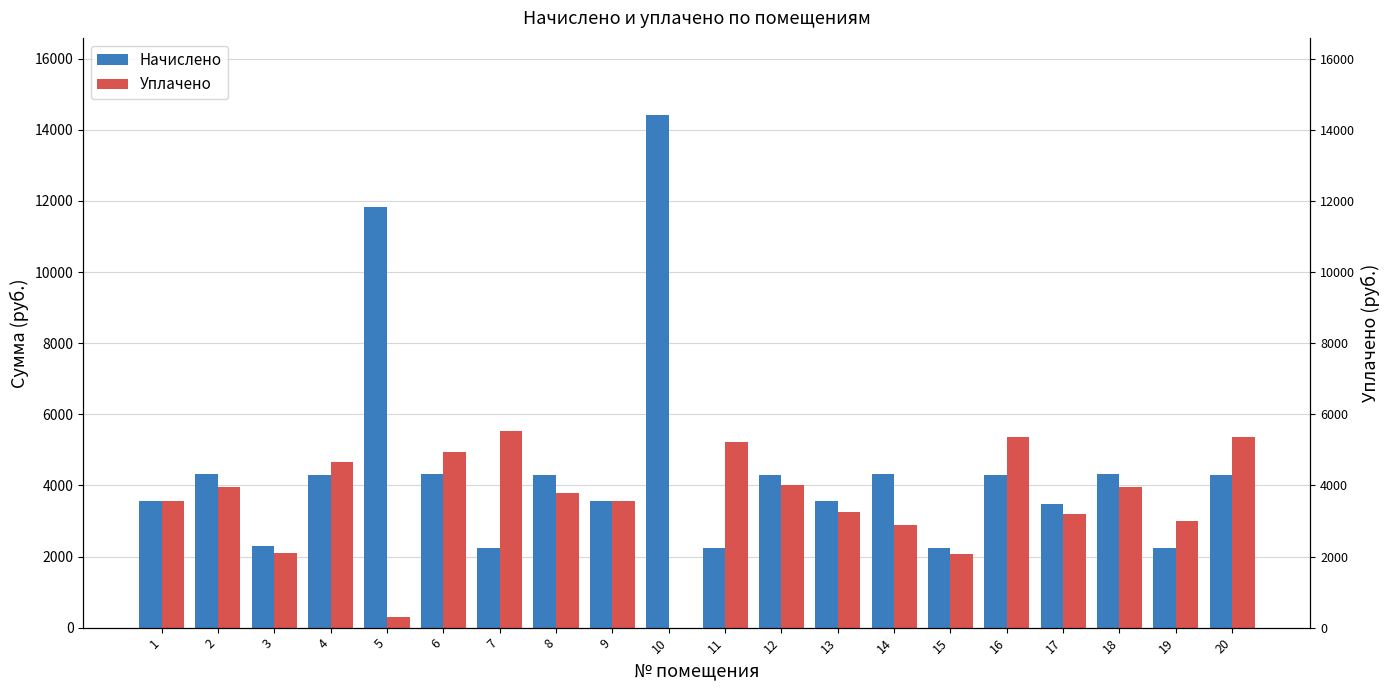

At which category is the sum across all series the highest?

10